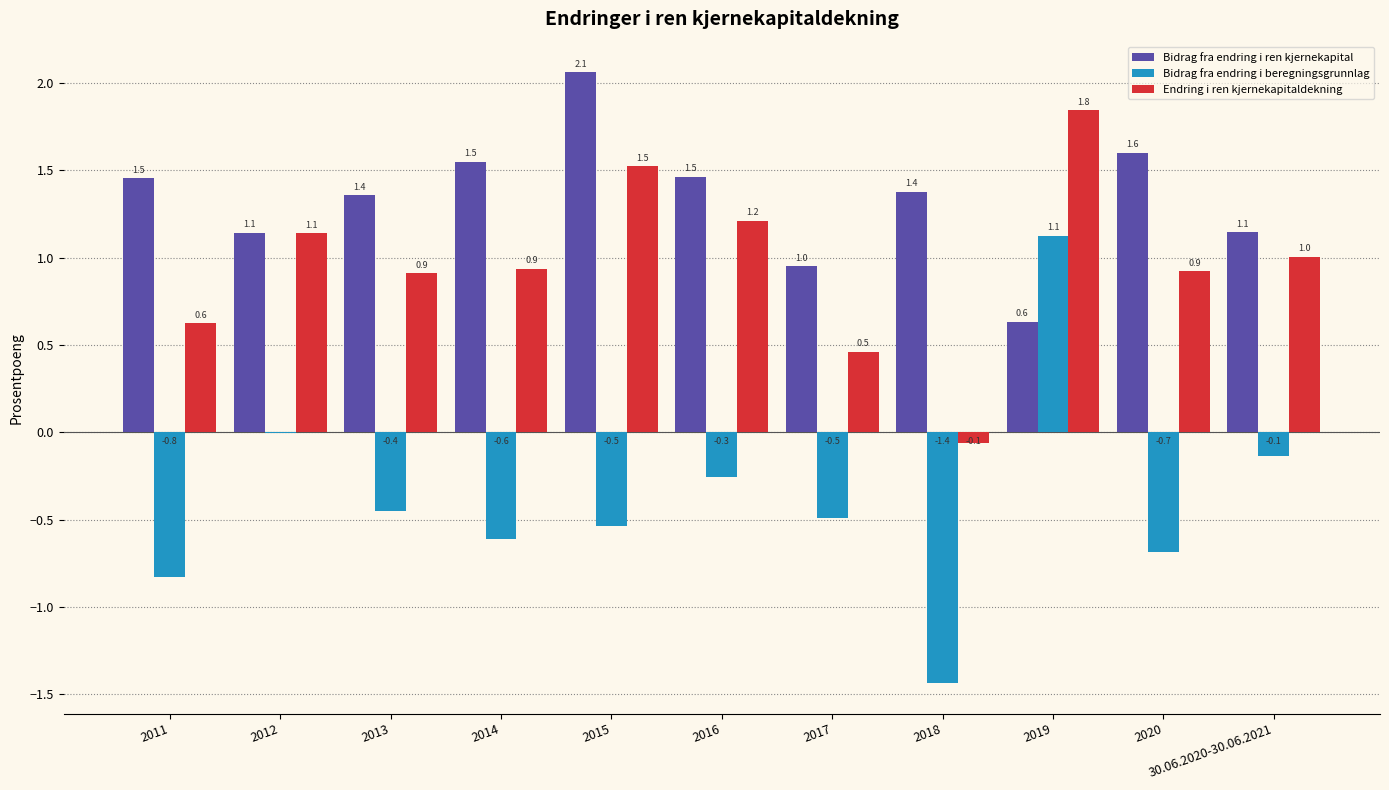

What are all the series names shown in the legend?

Bidrag fra endring i ren kjernekapital, Bidrag fra endring i beregningsgrunnlag, Endring i ren kjernekapitaldekning